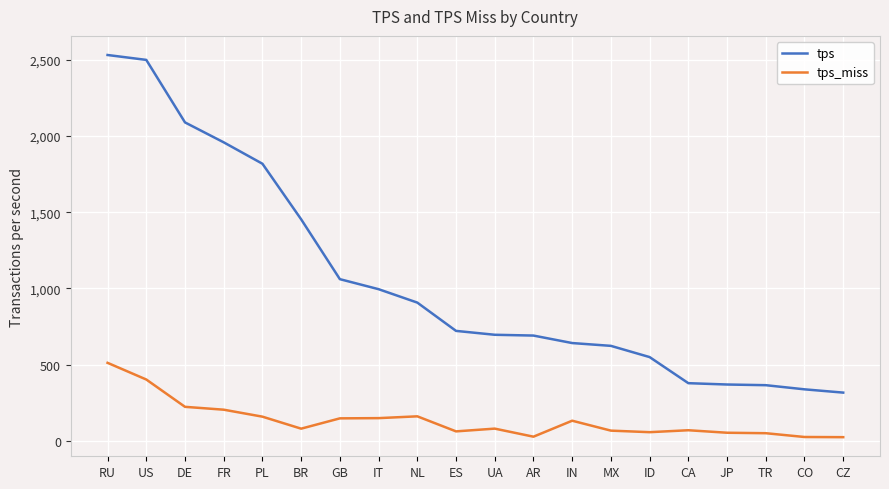

What is the maximum value for tps?

2532.4